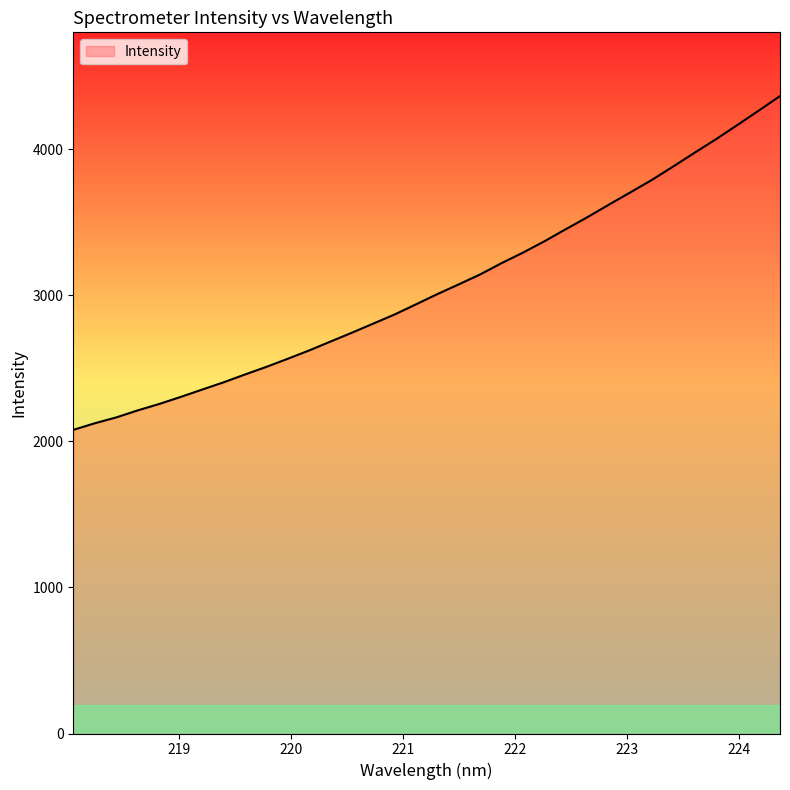

What is the maximum value shown in the chart?

4364.7